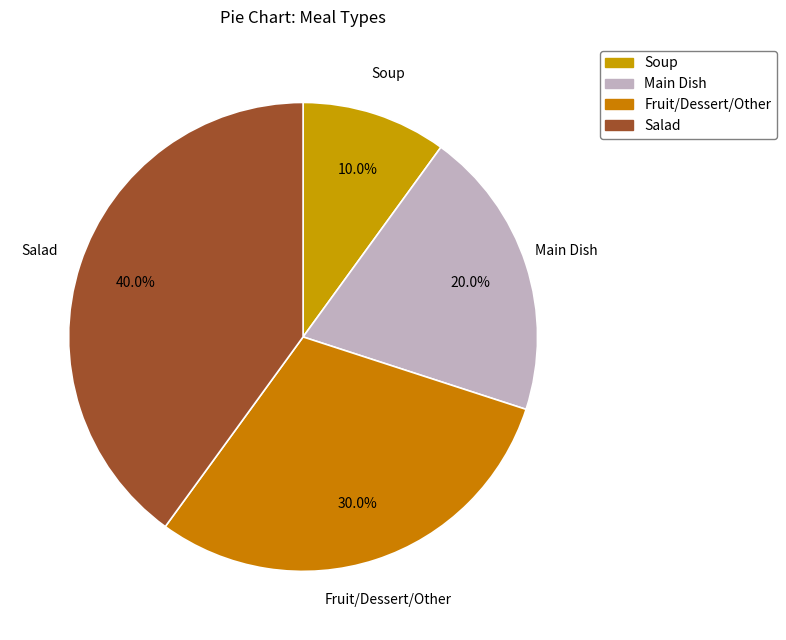

How many slices are in this pie chart?

4